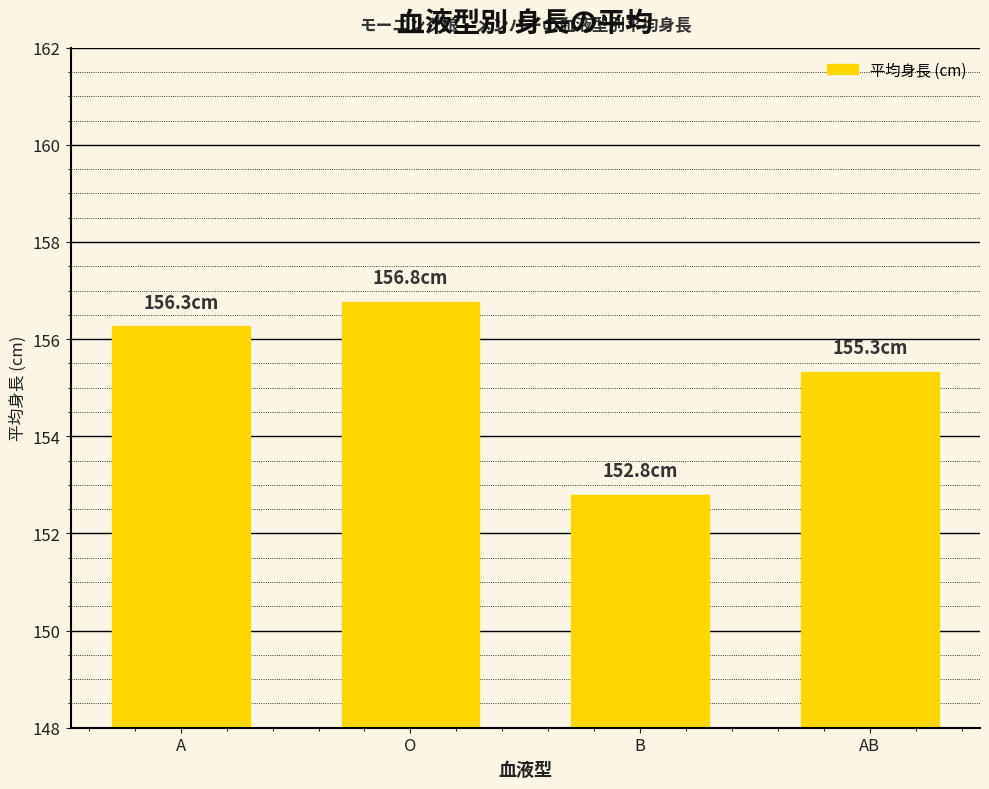

Rank the categories by value from lowest to highest.

B, AB, A, O